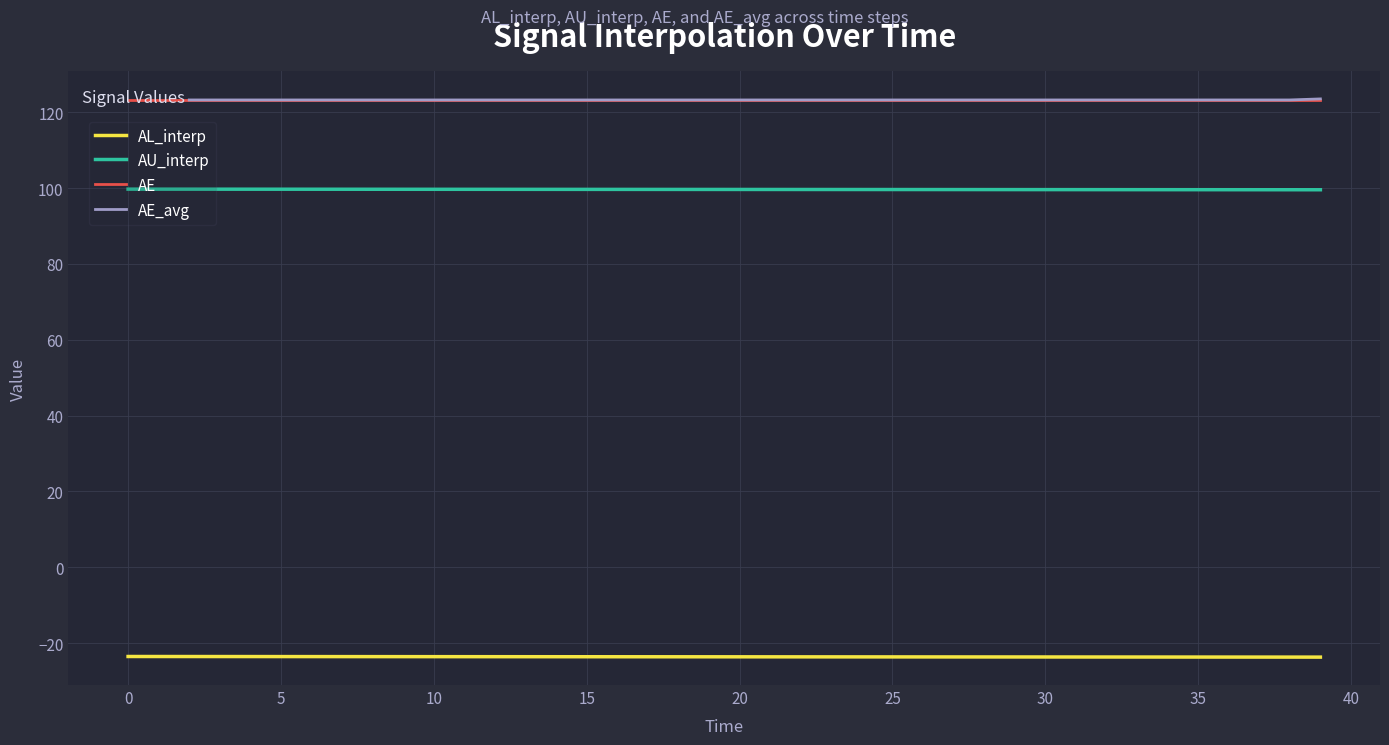

The value of AE at 20 is 123.3. True or false?

True